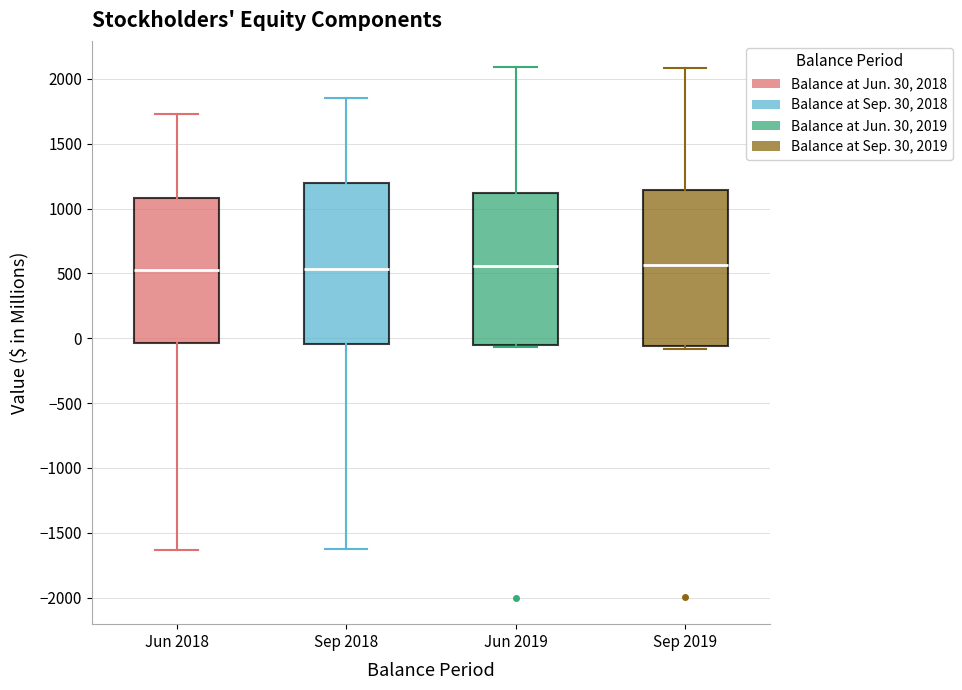

Where is the upper edge of the box for Sep 2018 on the y-axis? The values are not printed on the chart, so give them approximately, as read against the axis.

1200